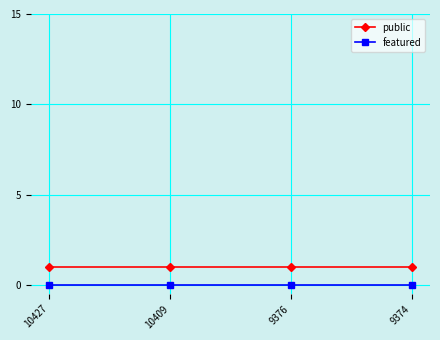

What is the sum of all public values?

4